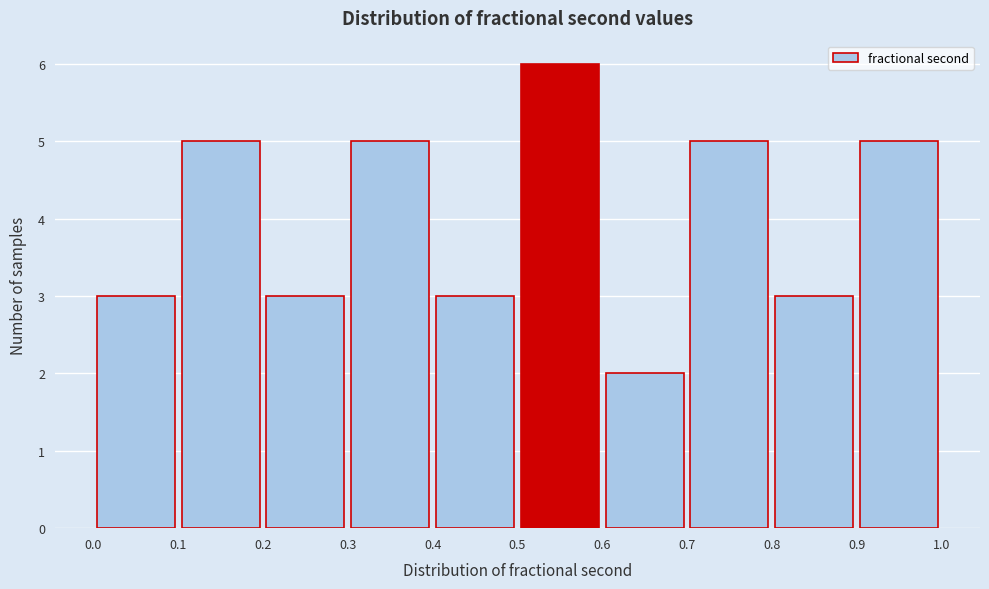

Which range on the x-axis has the tallest bar?

0.5 to 0.6